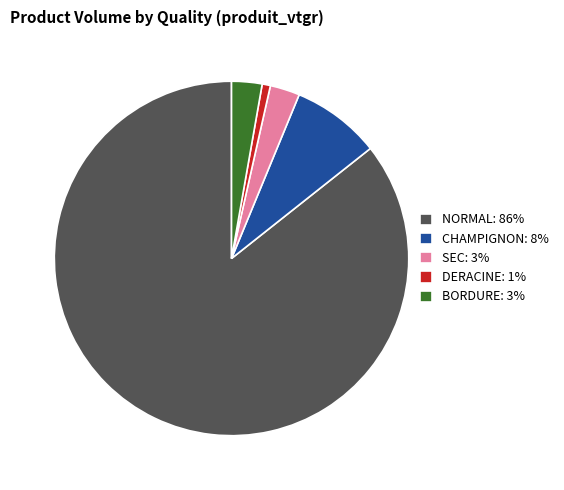

Which category has the biggest portion of the pie?

NORMAL